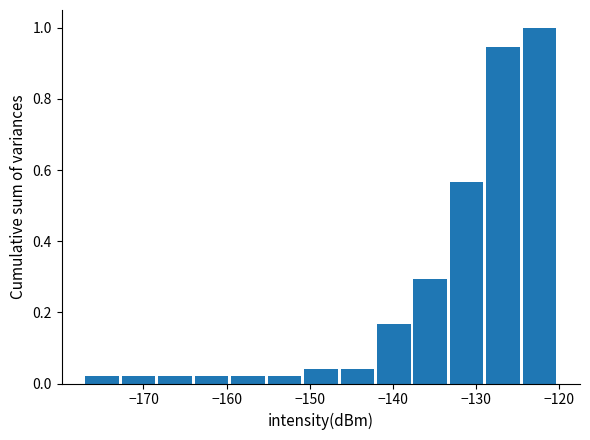

Reading left to right, transcribe this chart: for each bar, give the range it covers on the x-axis and its height. Neither the bar edges nor the heights are printed on the chart, so give them approximately, as read against the axes.

-177 to -173: 0.02
-173 to -168: 0.02
-168 to -164: 0.02
-164 to -160: 0.02
-160 to -155: 0.02
-155 to -151: 0.02
-151 to -146: 0.04
-146 to -142: 0.04
-142 to -138: 0.16
-138 to -133: 0.30
-133 to -129: 0.56
-129 to -124: 0.94
-124 to -120: 1.00